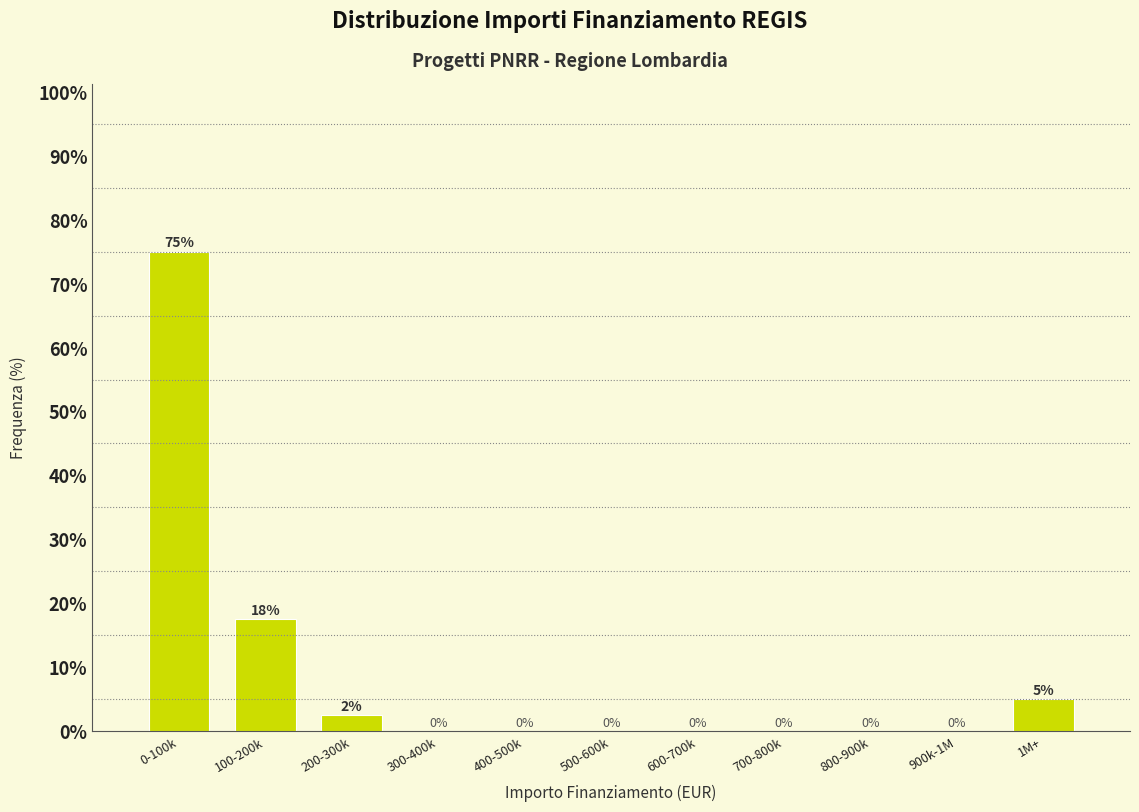

What is the sum of all values?

100.0